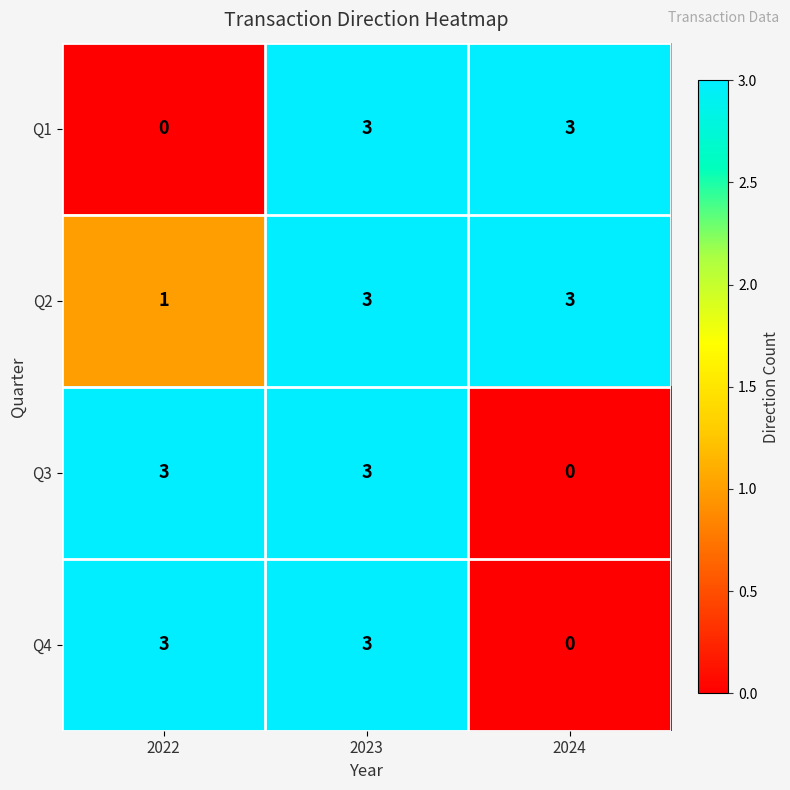

What is the difference between the maximum and minimum values in the Q1 series?

3